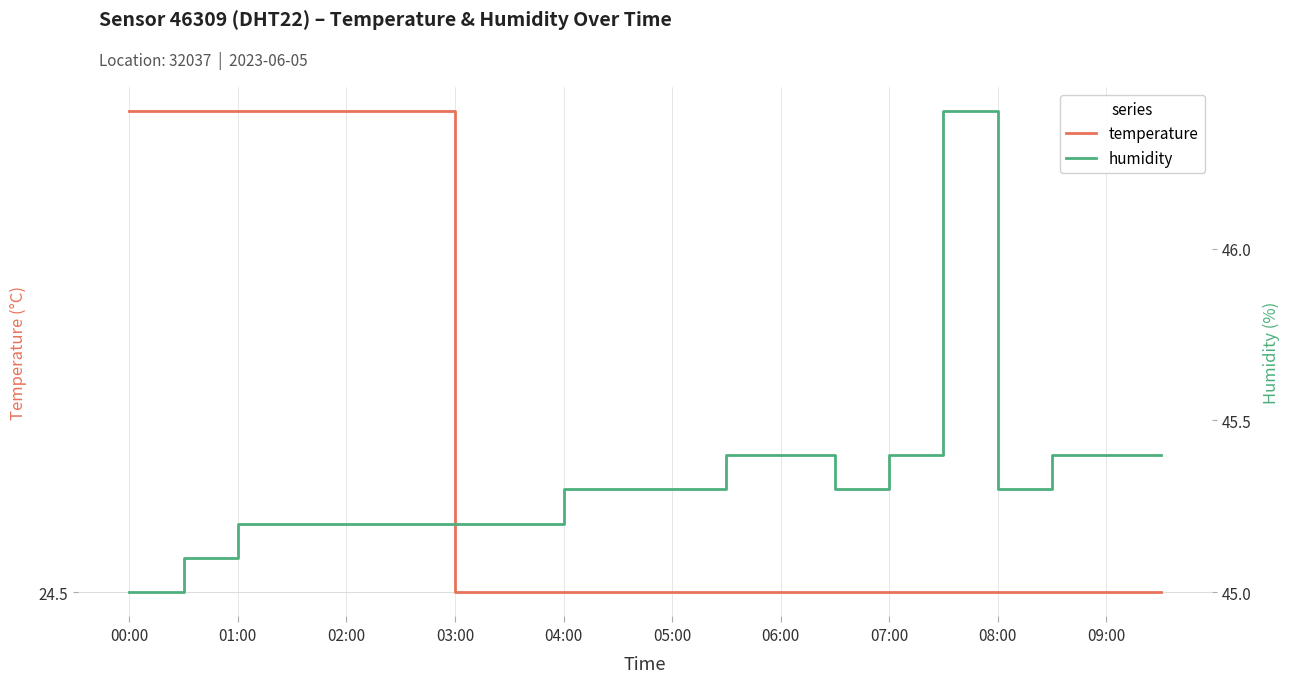

What position from the left is 19?

20